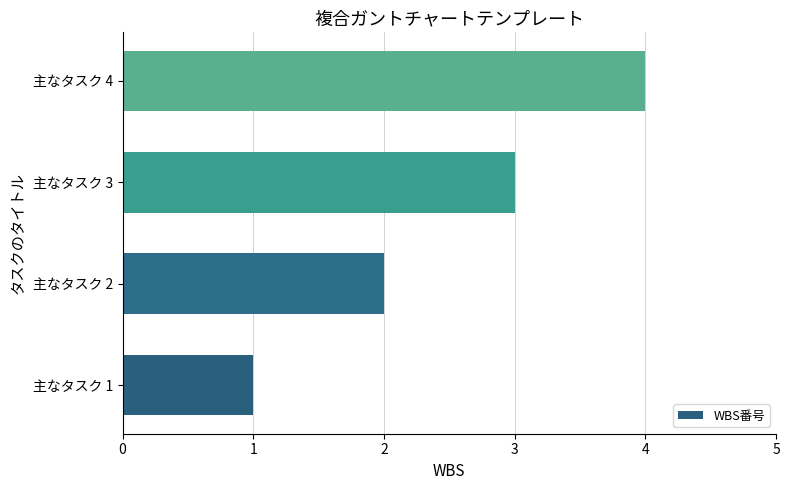

What is the sum of all values?

10